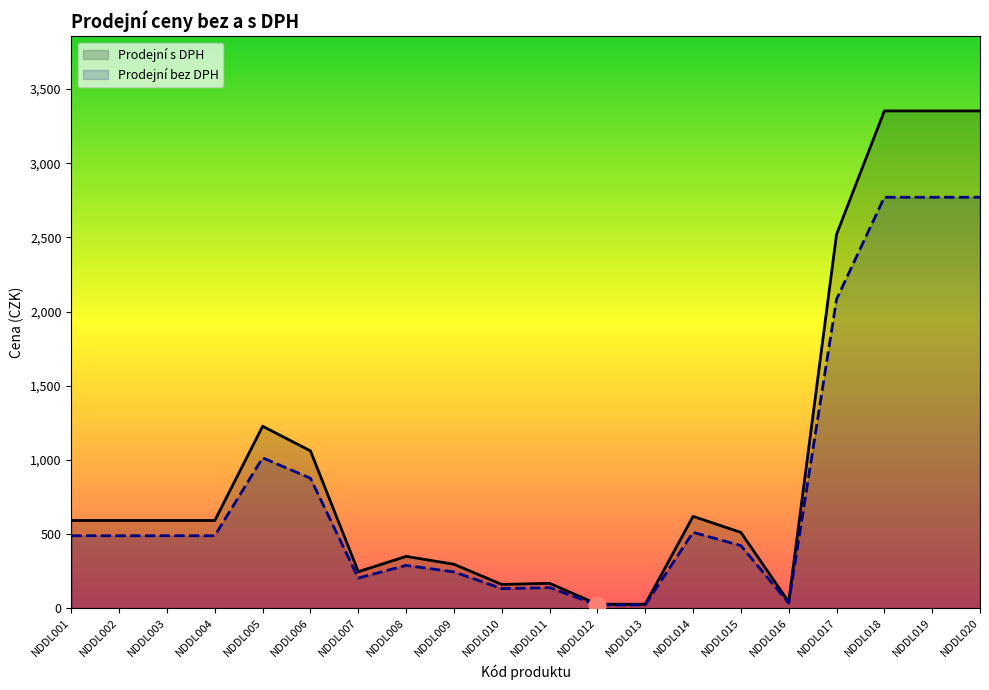

What is the minimum value shown in the chart?

23.0